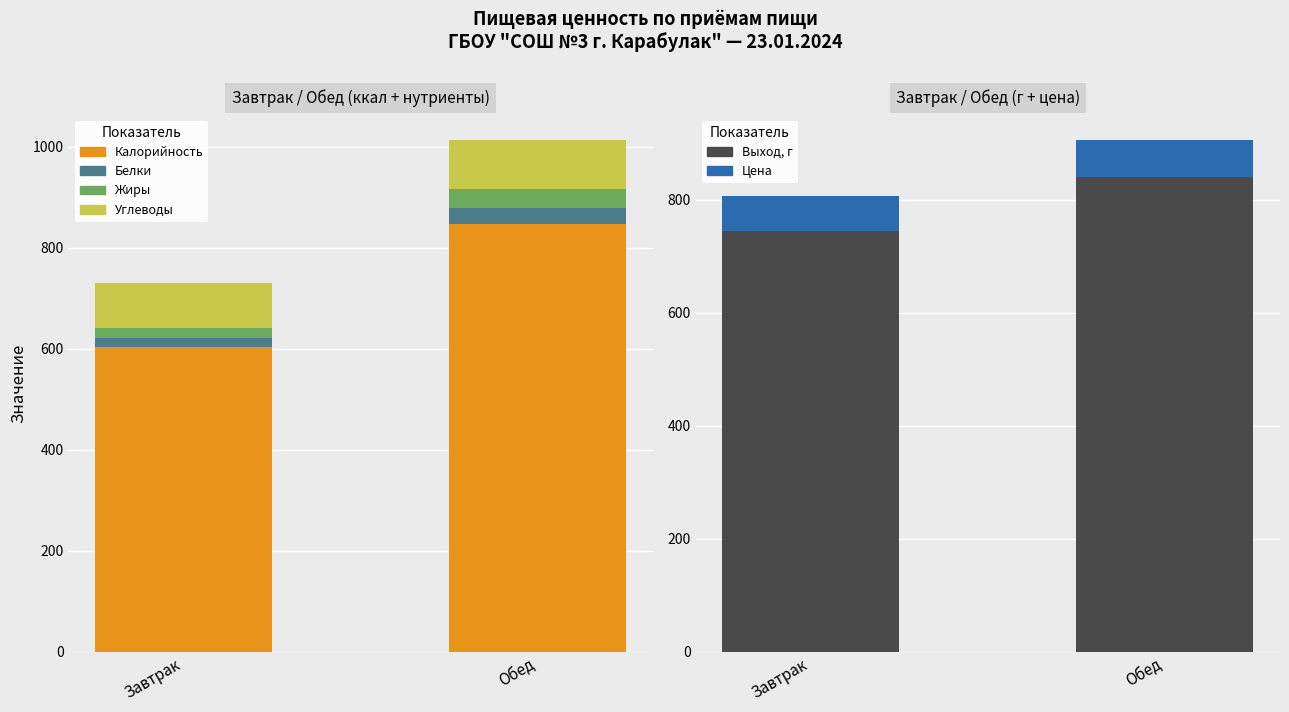

Where is Цена nearest to the value 63?

Завтрак